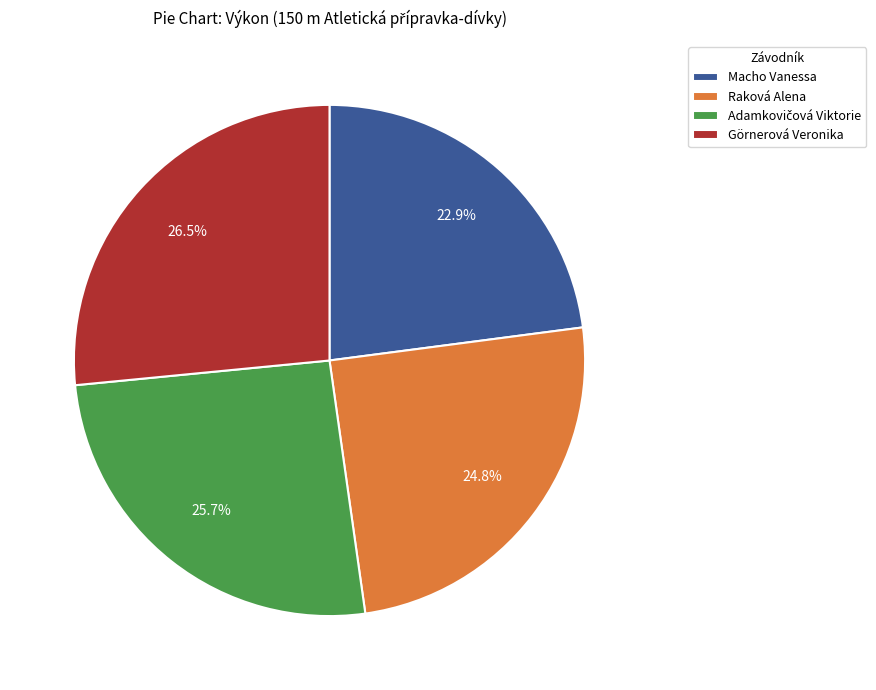

How many slices are in this pie chart?

4